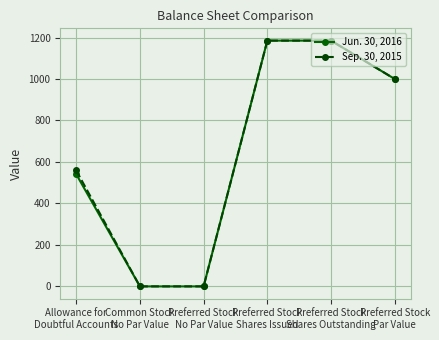

How many lines are shown in the chart?

2